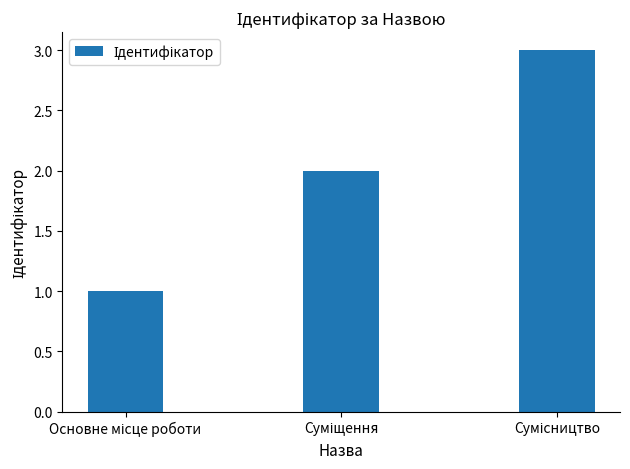

What is the sum of all values?

6